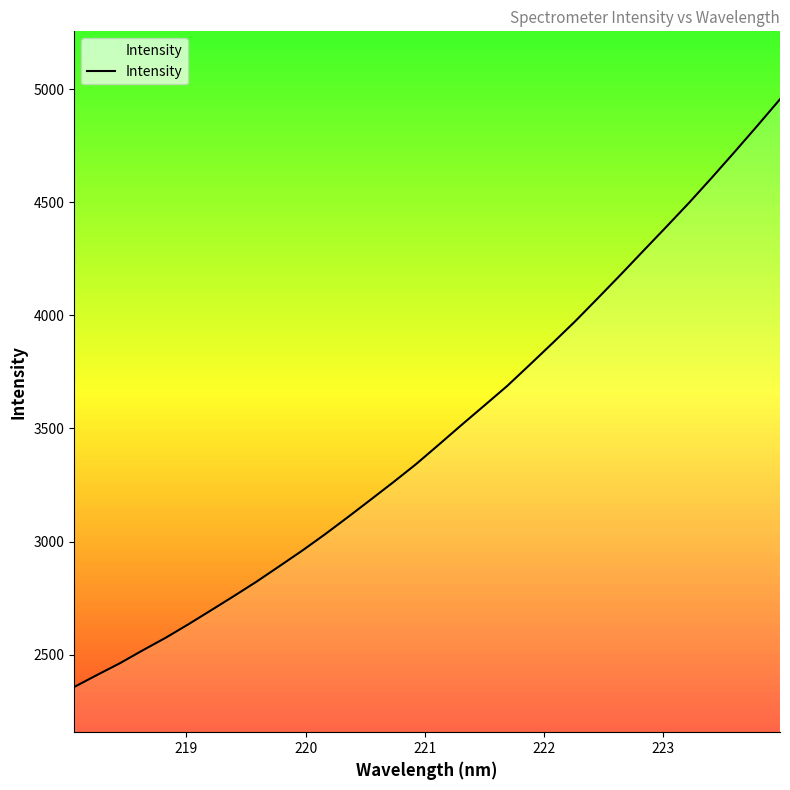

What is the greatest value displayed?

4954.8